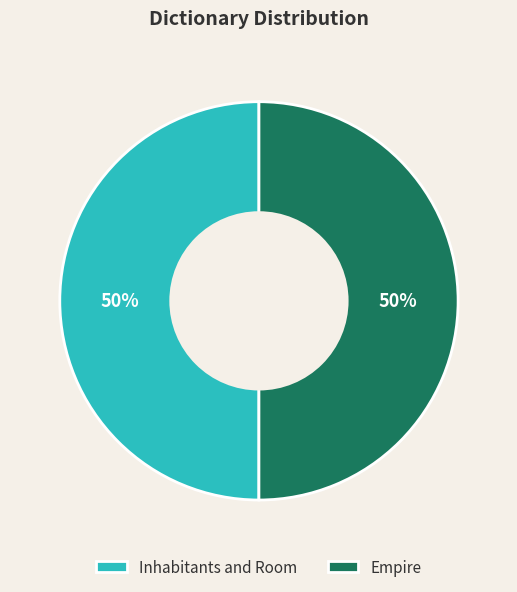

What percentage is the Empire slice, to the nearest percent?

50%